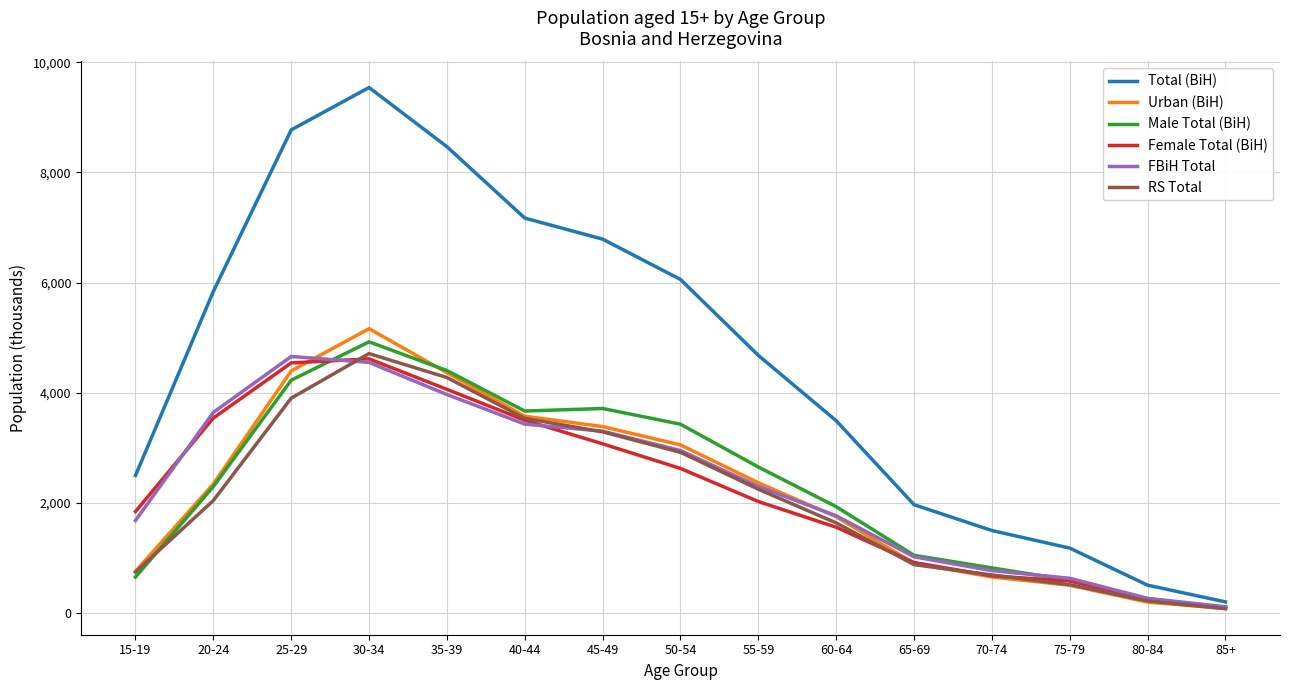

Is the value of Male Total (BiH) at 15-19 greater than the value of Total (BiH) at 85+?

Yes